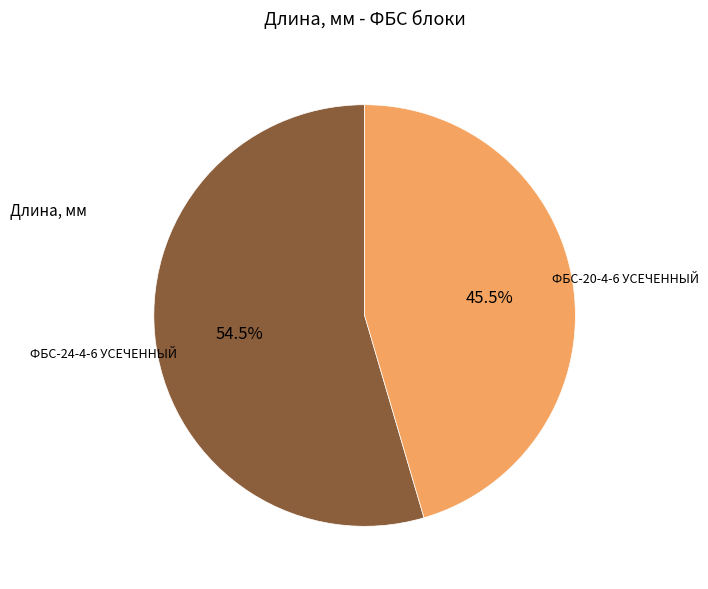

Approximately how many times larger is the value at ФБС-20-4-6 УСЕЧЕННЫЙ compared to ФБС-24-4-6 УСЕЧЕННЫЙ?

0.8